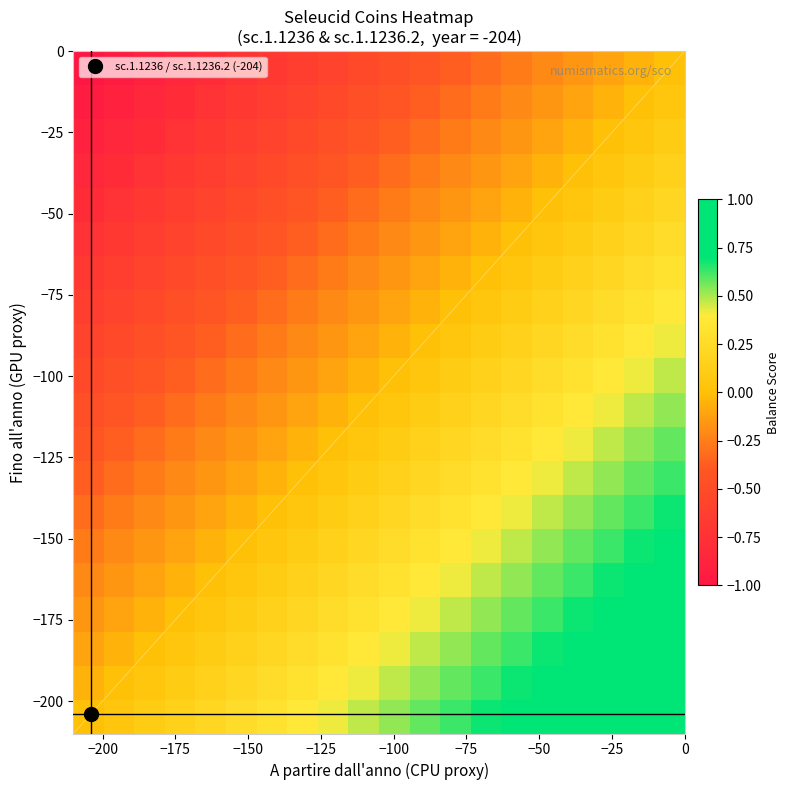

What is the smallest value displayed?

-1.0